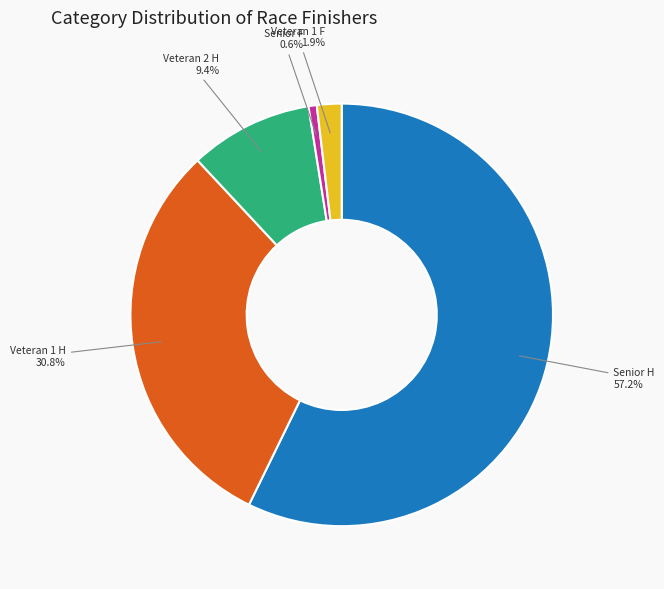

Is there any slice that represents more than half of the pie?

Yes